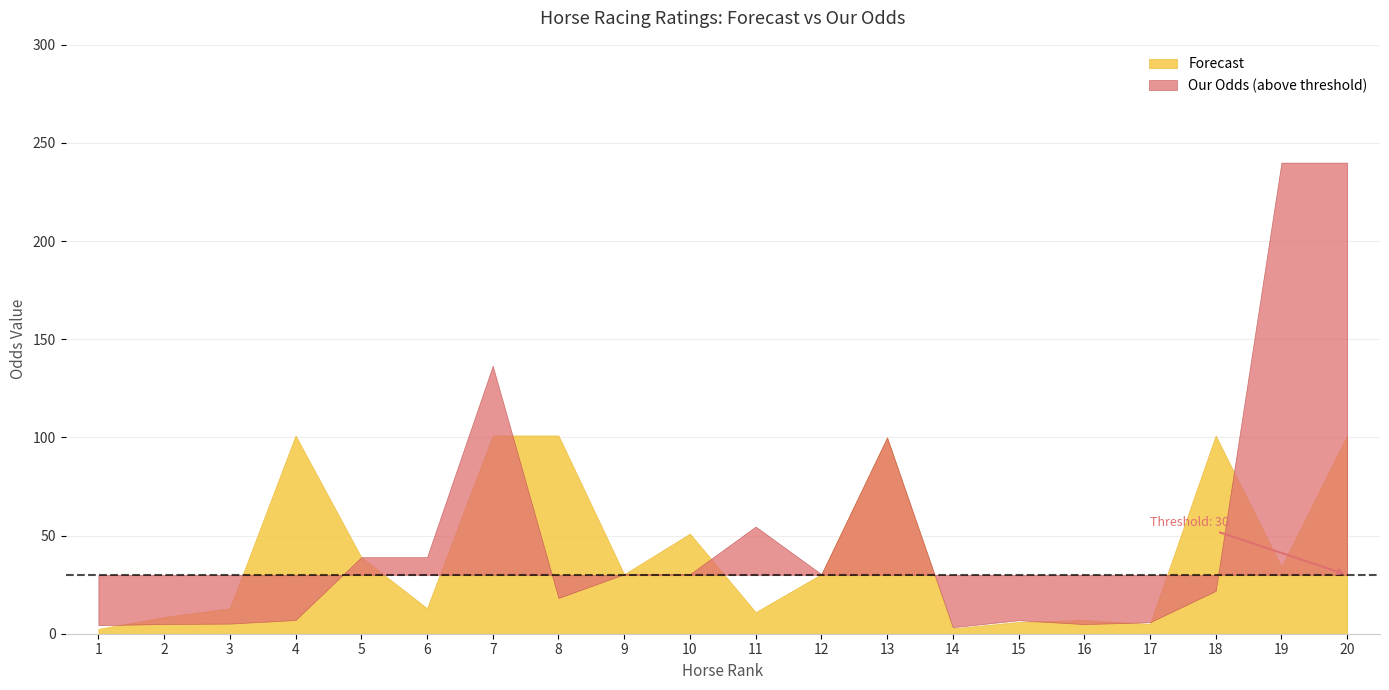

Which series has the largest total across all categories?

Our Odds